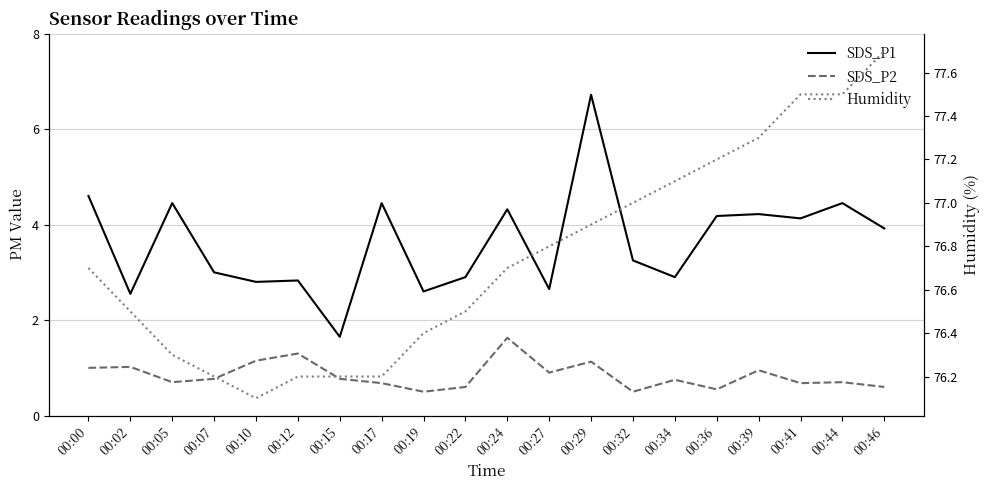

True or false: Humidity has a value of 76.7 at 00:00.

True